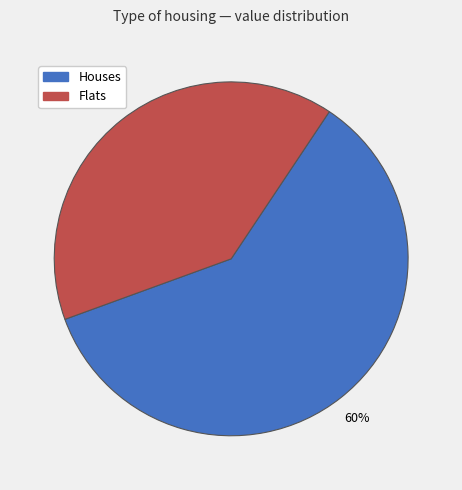

To the nearest percent, what is the difference between the Flats and Houses slice percentages?

20%